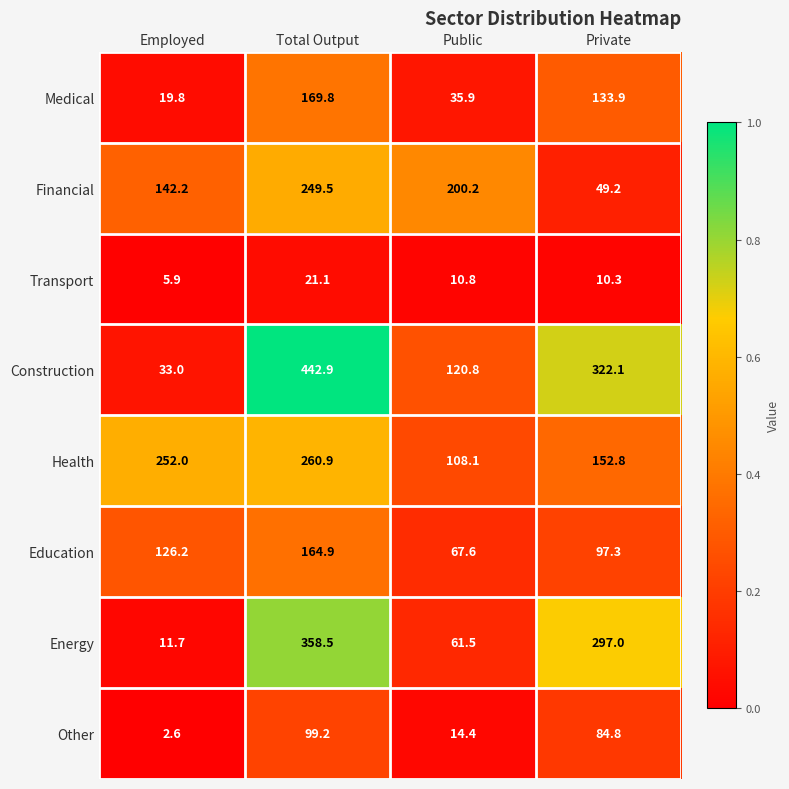

Count the number of categories in the chart.

4